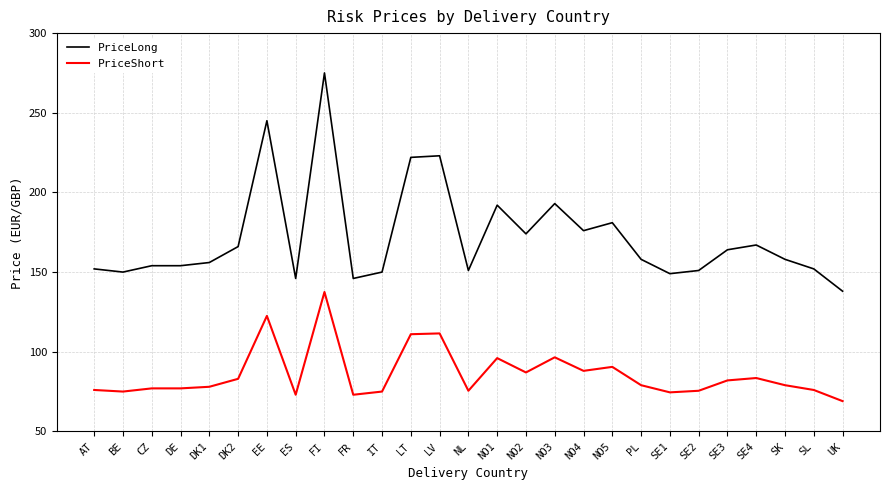

How many distinct data groups are displayed?

2